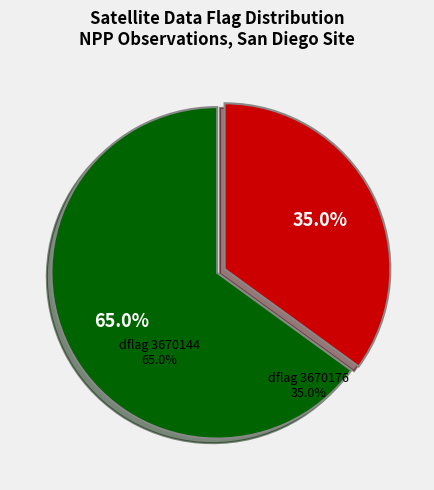

What percentage is the 3670144 slice, to the nearest percent?

65%